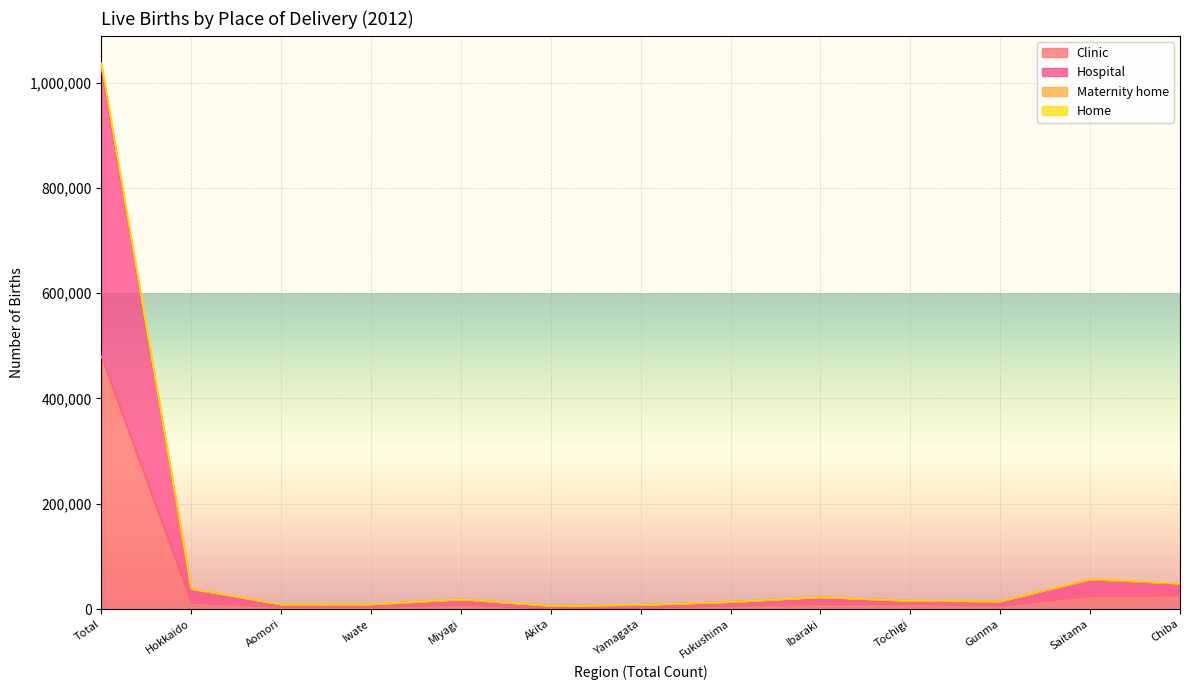

At which category is the sum across all series the highest?

Total